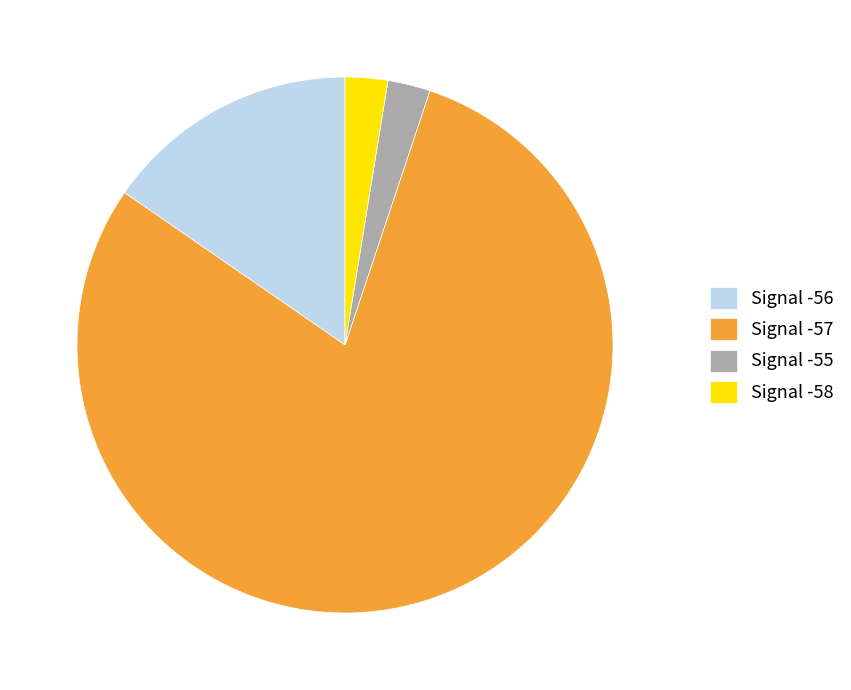

Count the number of slices in the pie.

4